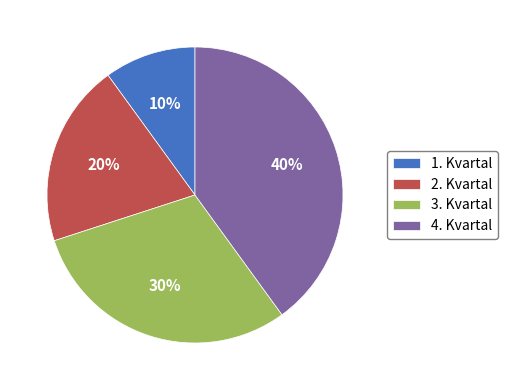

To the nearest percent, what is the difference between the largest and smallest slice percentages?

30%